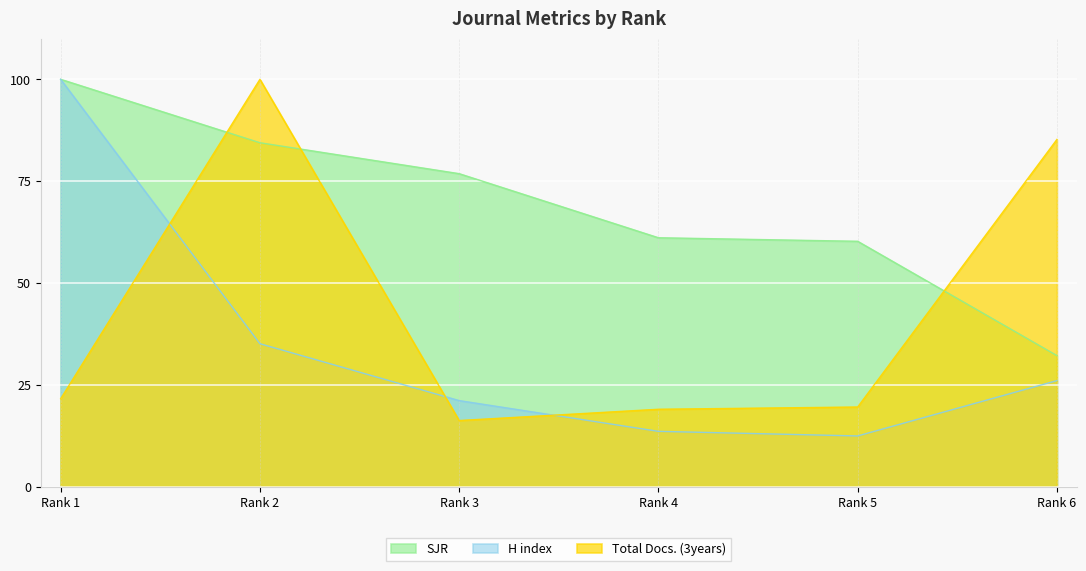

At how many categories does at least one series exceed 36?

6